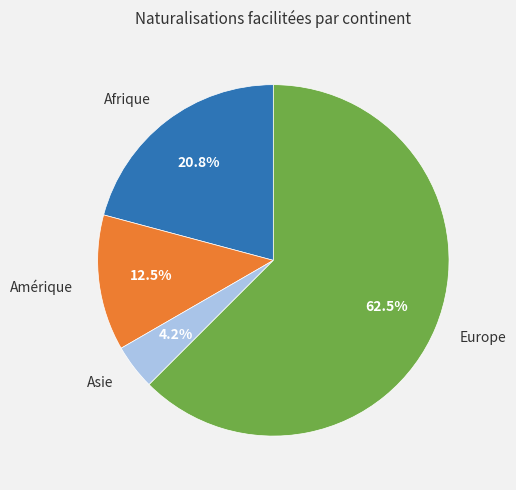

How much of the chart is everything except Europe?

37.5%